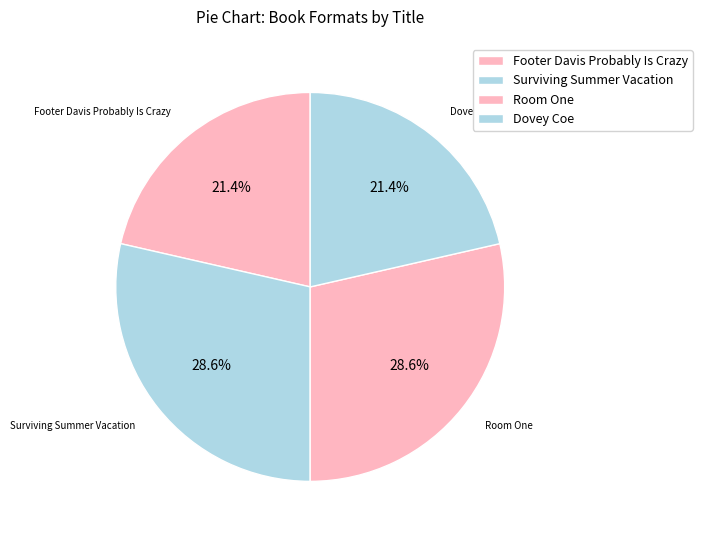

To the nearest percent, what is the difference between the Dovey Coe and Room One slice percentages?

7%